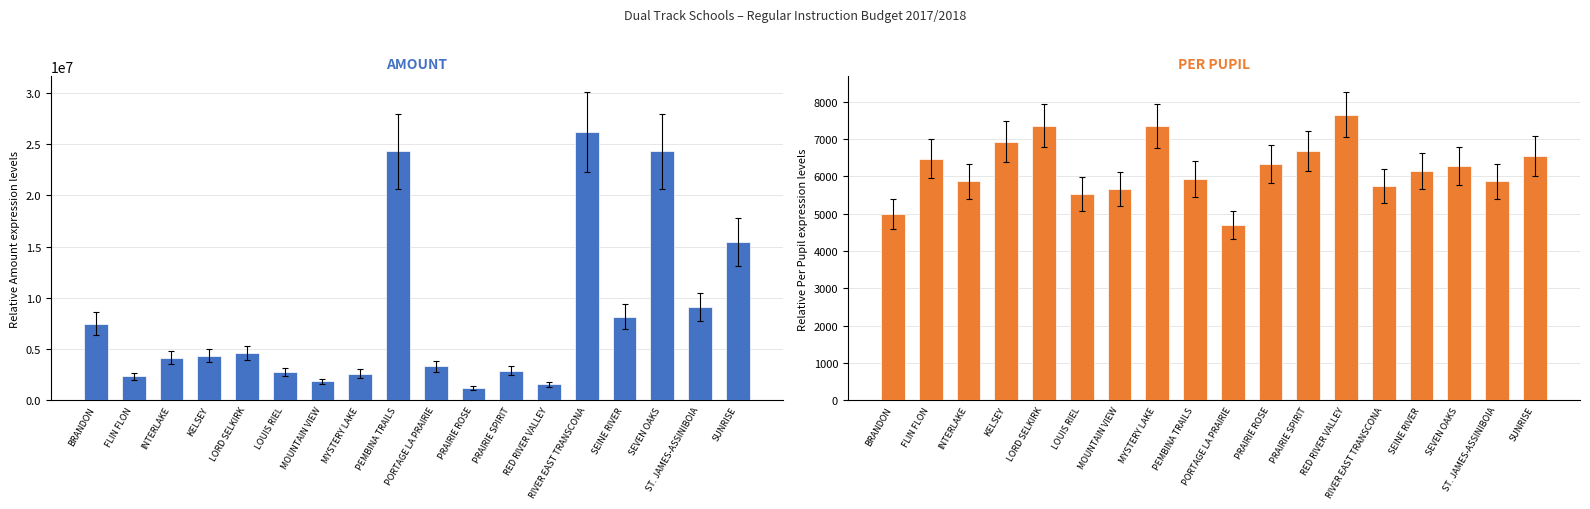

How many values in the Amount ($) series exceed 4360762?

8